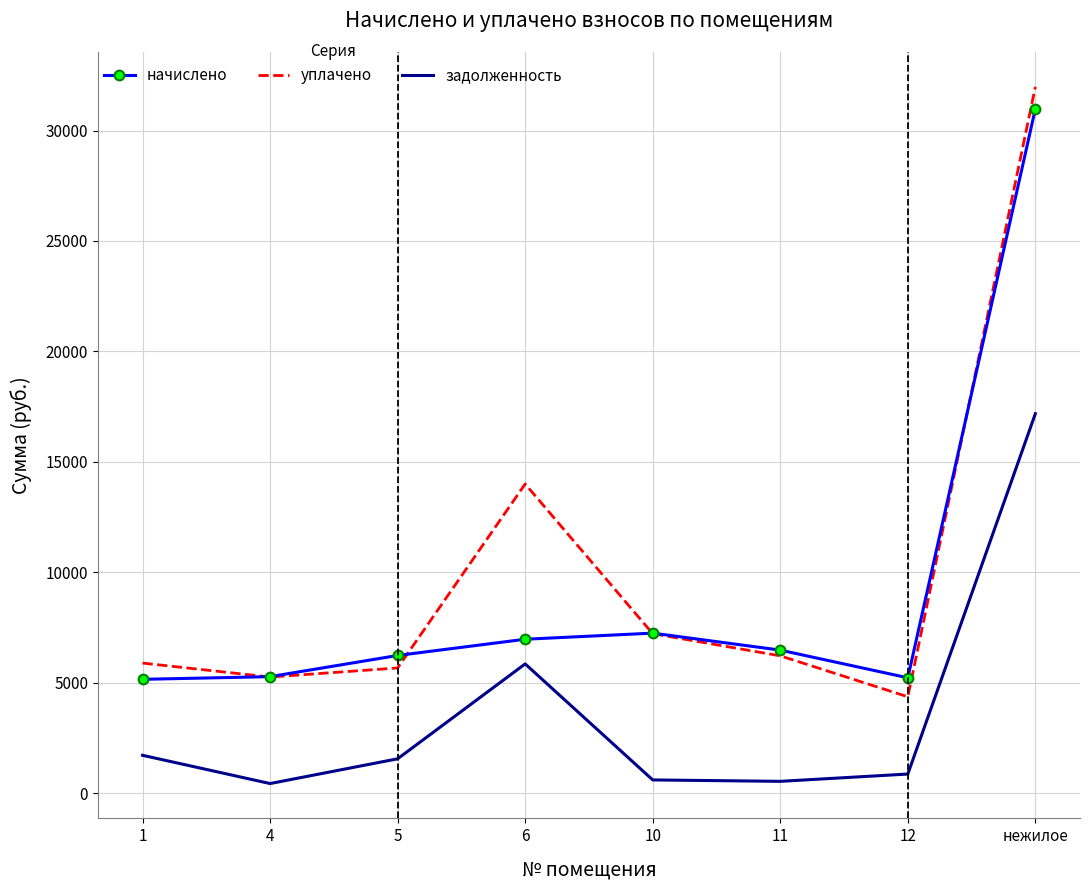

At which category does the chart reach its peak across all series?

нежилое